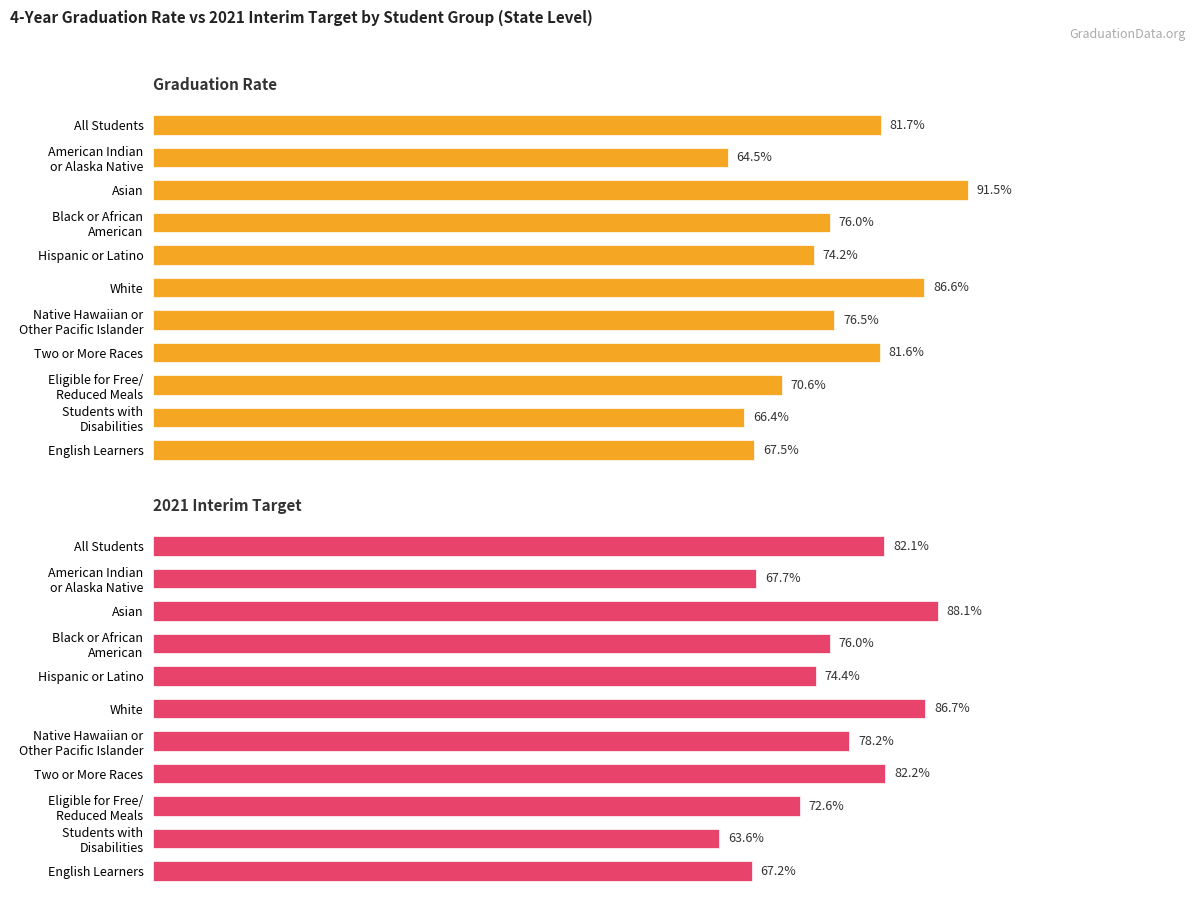

Between Black or African American and Eligible for Free/ Reduced Meals, which series saw the biggest shift?

Graduation Rate